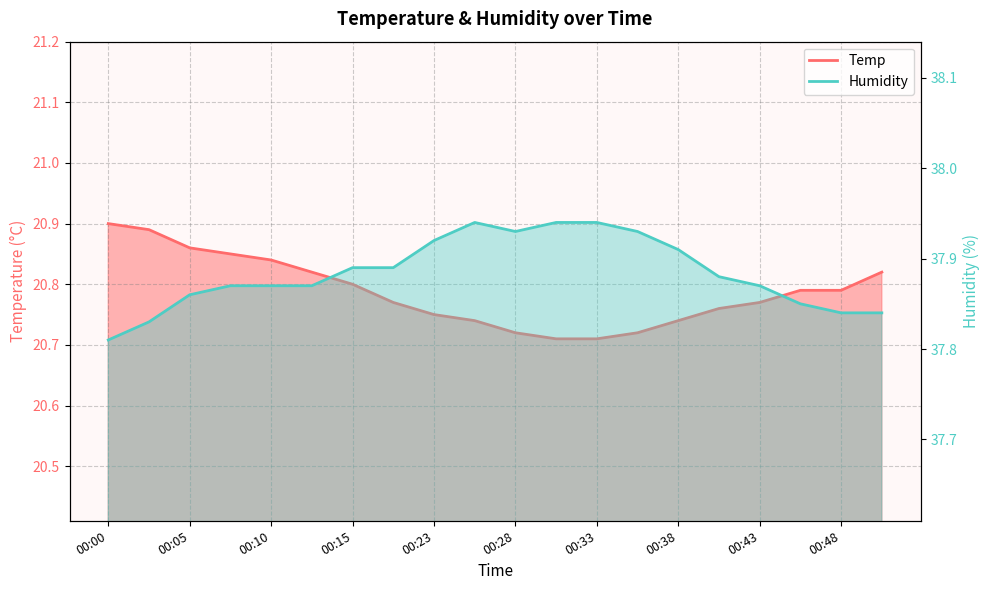

At which category is the sum across all series the highest?

00:03